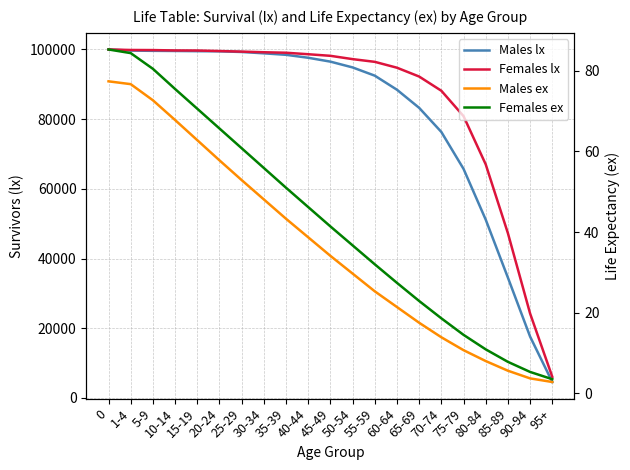

True or false: Females ex has more than 0 interior local peaks.

False